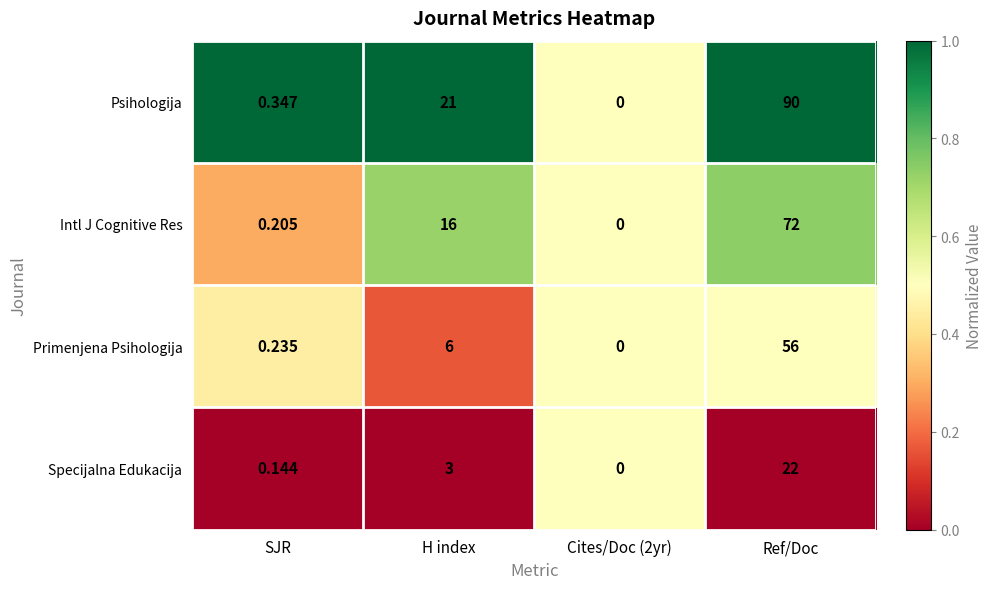

Is the value of Specijalna Edukacija at H index greater than the value of Psihologija at H index?

No